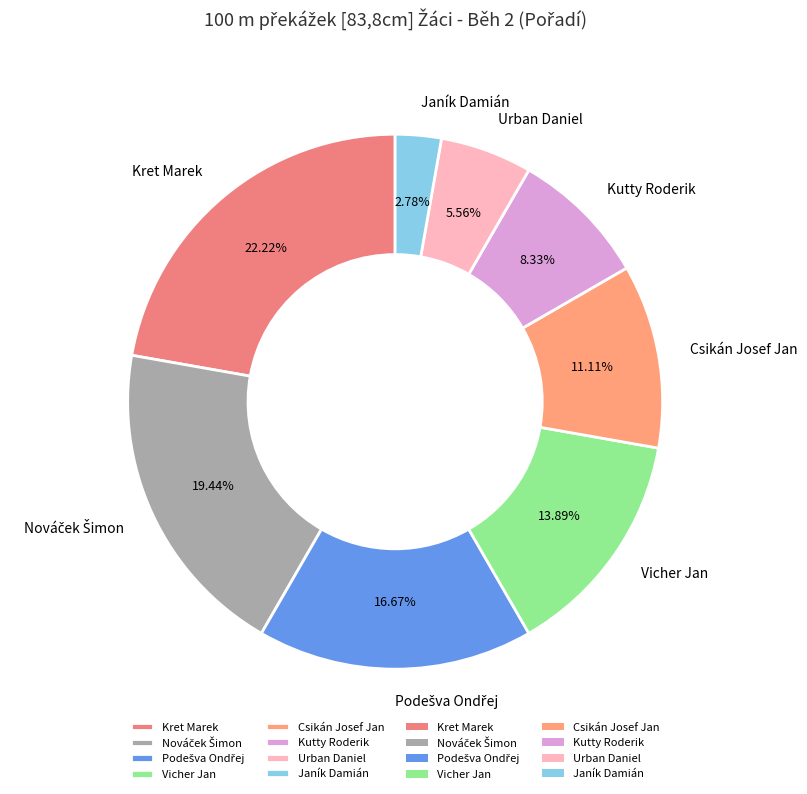

Which category has the biggest portion of the pie?

Kret Marek